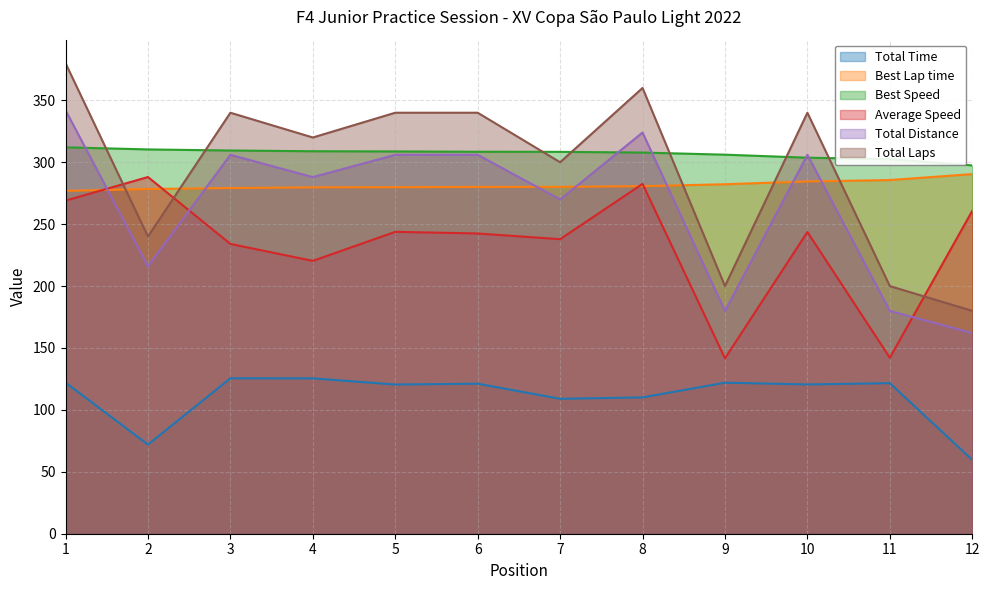

Which label corresponds to the smallest value in the chart?

12